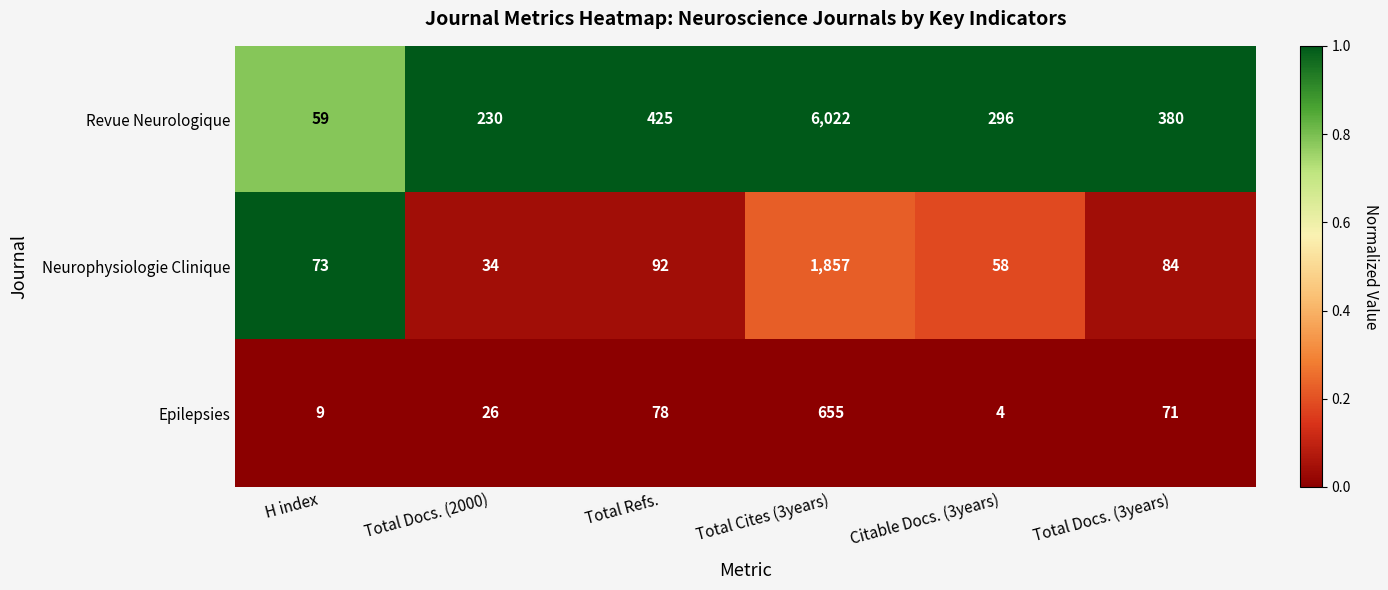

Reading right to left, extract all data points from this chart.

Revue Neurologique: Total Docs. (3years)=380	Citable Docs. (3years)=296	Total Cites (3years)=6022	Total Refs.=425	Total Docs. (2000)=230	H index=59
Neurophysiologie Clinique: Total Docs. (3years)=84	Citable Docs. (3years)=58	Total Cites (3years)=1857	Total Refs.=92	Total Docs. (2000)=34	H index=73
Epilepsies: Total Docs. (3years)=71	Citable Docs. (3years)=4	Total Cites (3years)=655	Total Refs.=78	Total Docs. (2000)=26	H index=9